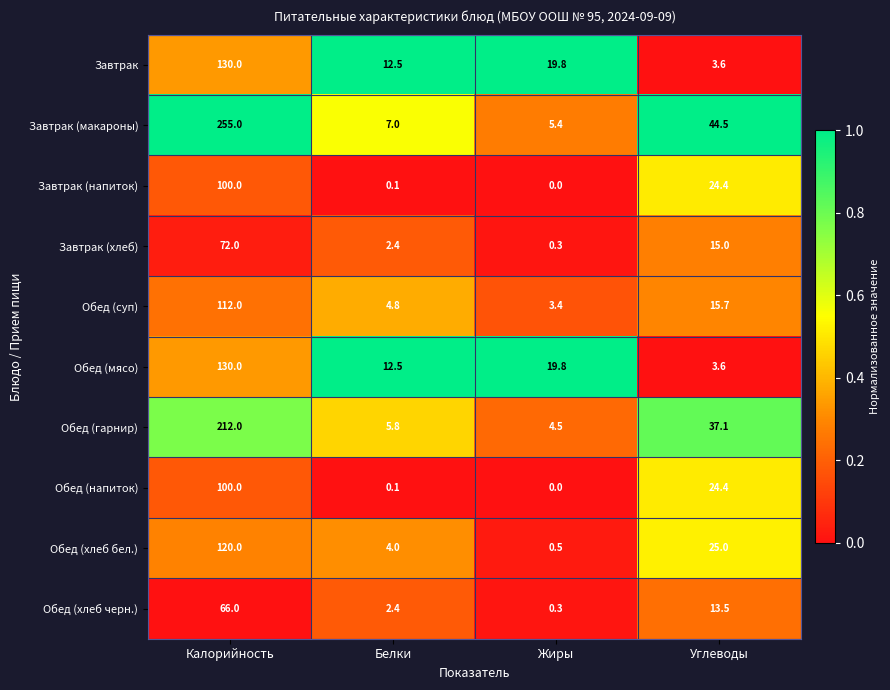

What is the difference between the Обед (суп) values at Углеводы and Калорийность?

96.3